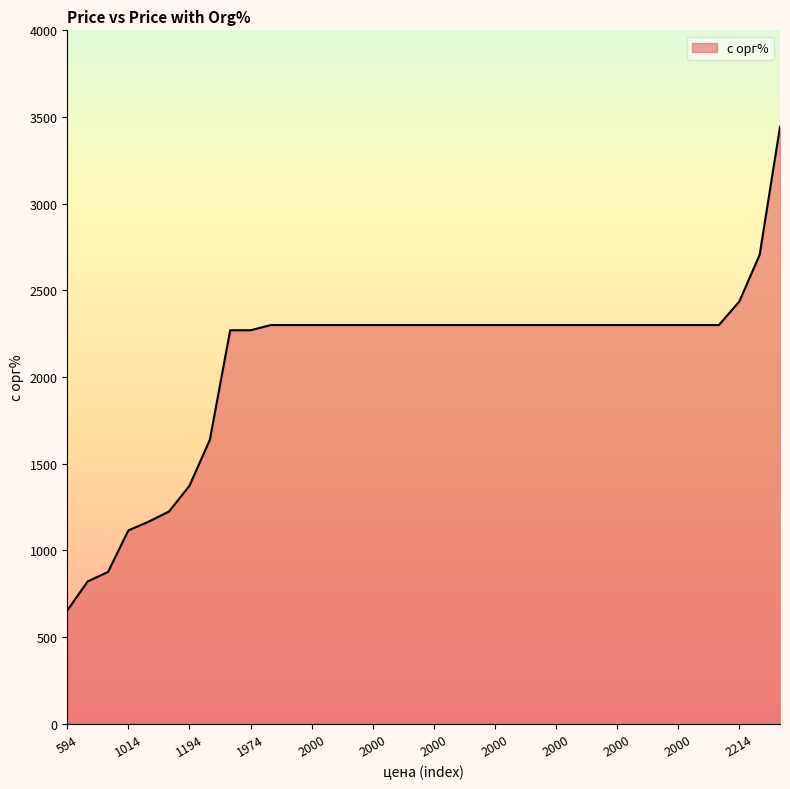

What is the minimum value shown in the chart?

653.4